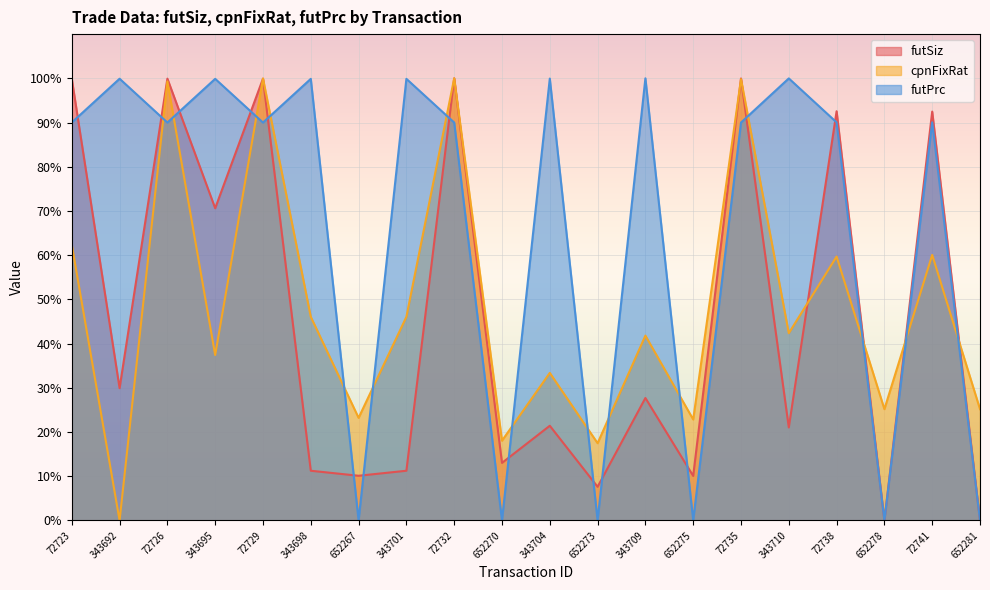

How many lines are shown in the chart?

3